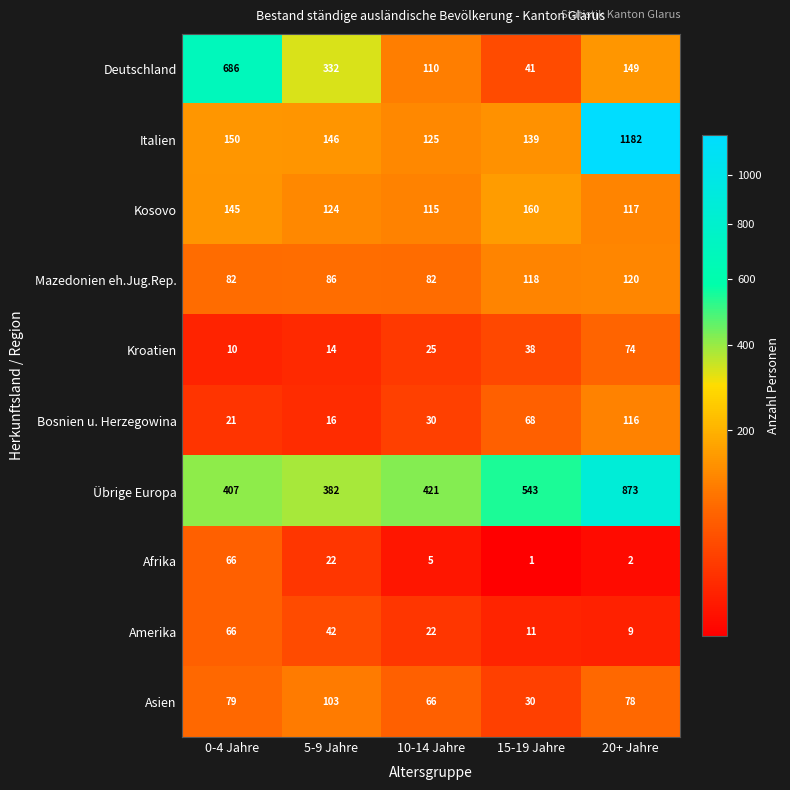

What is the difference between the second highest and second lowest values in the Afrika series?

20